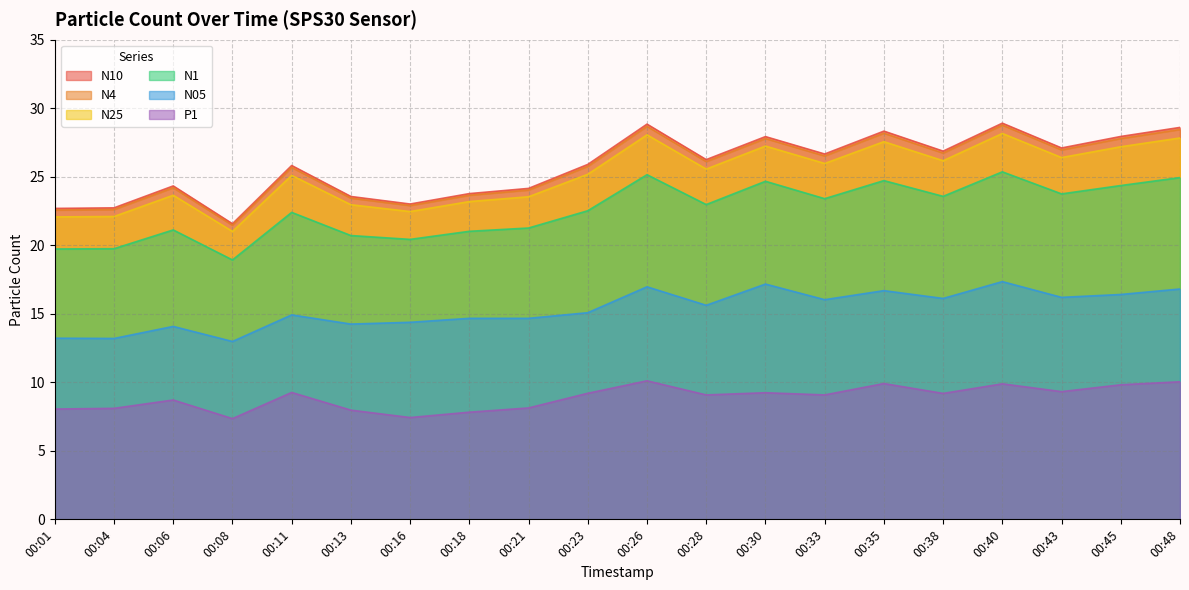

At which category is the sum across all series the highest?

00:40